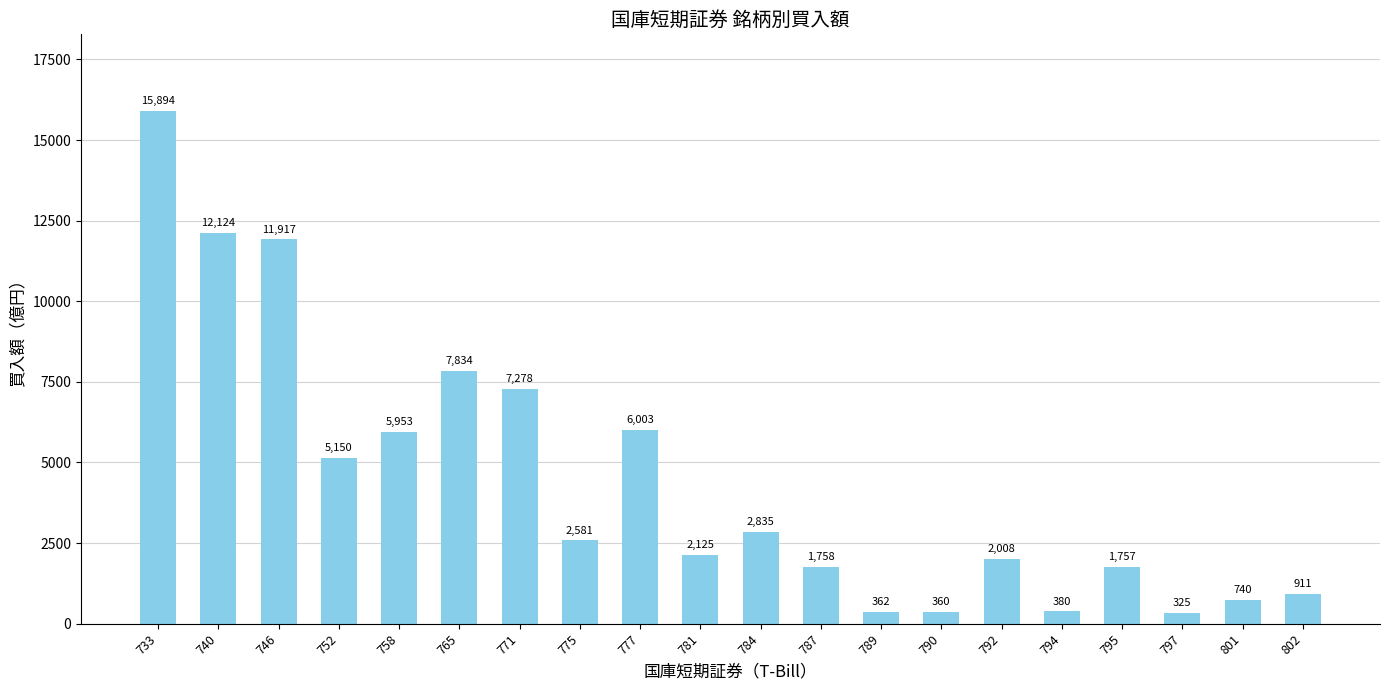

What is the difference between the second highest and minimum values?

11799